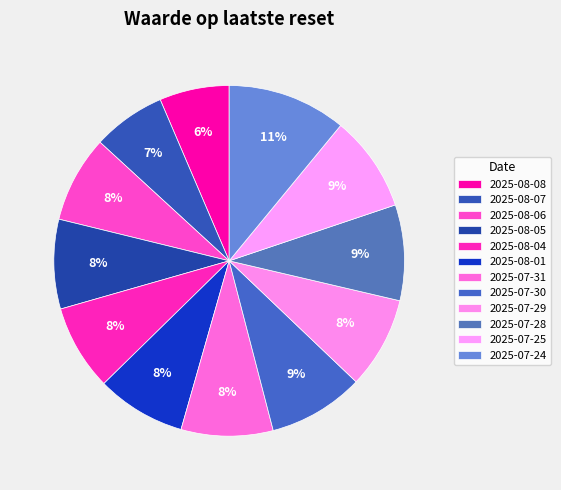

What percentage is the 2025-08-05 slice, to the nearest percent?

8%